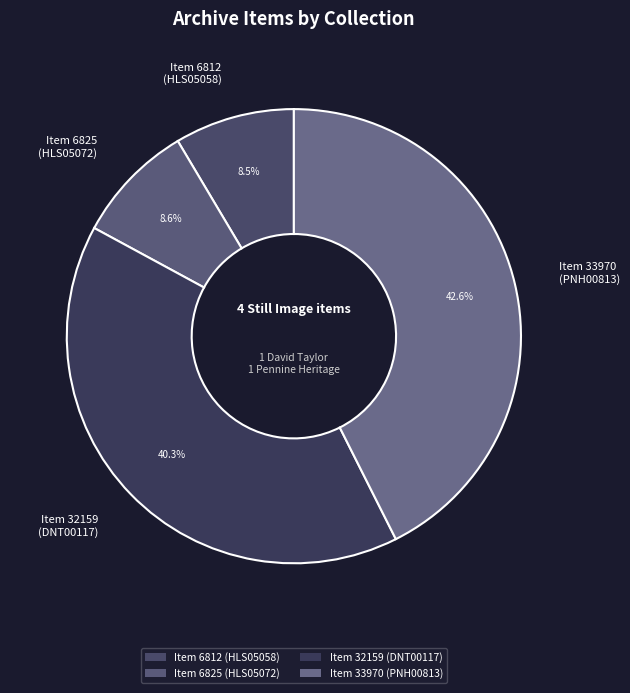

Count the number of slices in the pie.

4